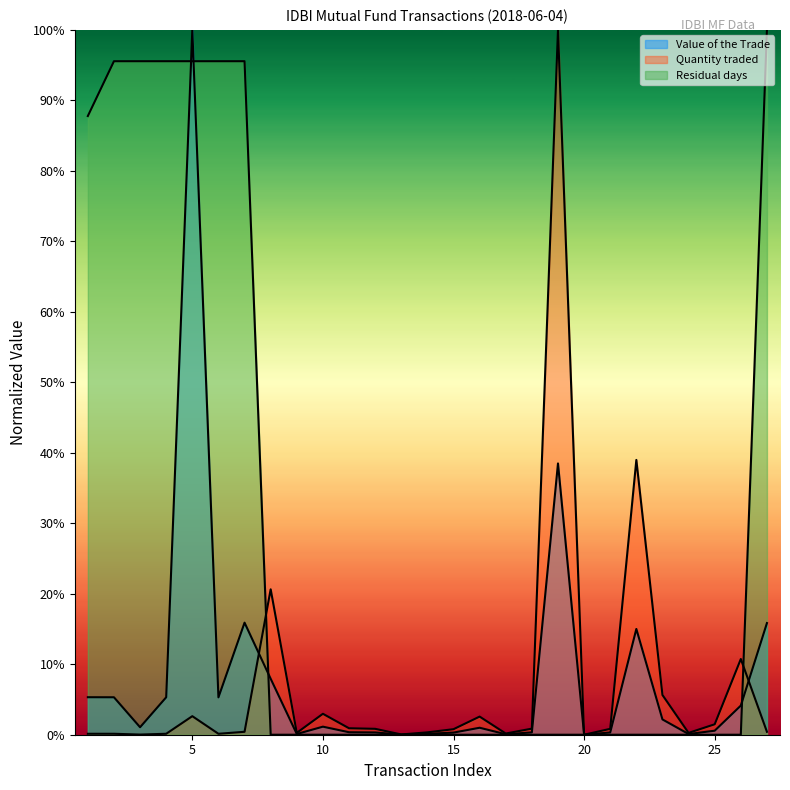

Reading right to left, what are all the values shown in this chart?

Value of the Trade: 0.2	0.0	0.0	0.0	0.0	0.2	0.0	0.0	0.4	0.0	0.0	0.0	0.0	0.0	0.0	0.0	0.0	0.0	0.0	0.1	0.2	0.1	1.0	0.1	0.0	0.1	0.1
Quantity traded: 0.0	0.1	0.0	0.0	0.1	0.4	0.0	0.0	1.0	0.0	0.0	0.0	0.0	0.0	0.0	0.0	0.0	0.0	0.0	0.2	0.0	0.0	0.0	0.0	0.0	0.0	0.0
Residual days: 1.0	0.0	0.0	0.0	0.0	0.0	0.0	0.0	0.0	0.0	0.0	0.0	0.0	0.0	0.0	0.0	0.0	0.0	0.0	0.0	1.0	1.0	1.0	1.0	1.0	1.0	0.9